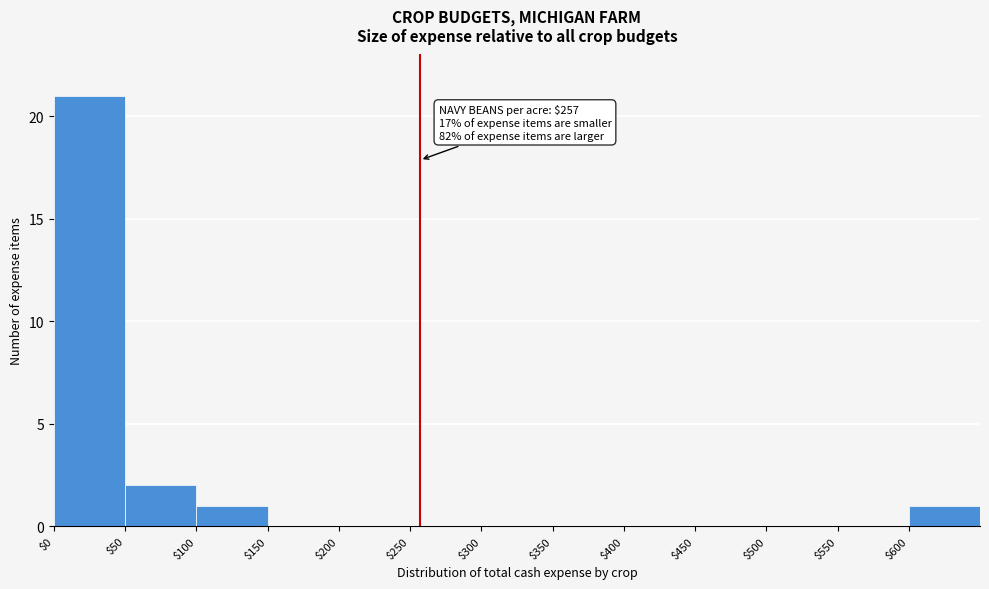

Which range on the x-axis has the tallest bar?

0 to 50